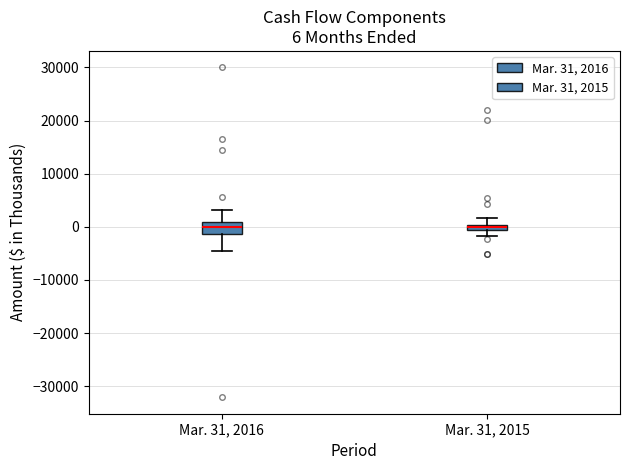

Comparing the boxes themselves (not the whiskers), which one is the tallest?

Mar. 31, 2016